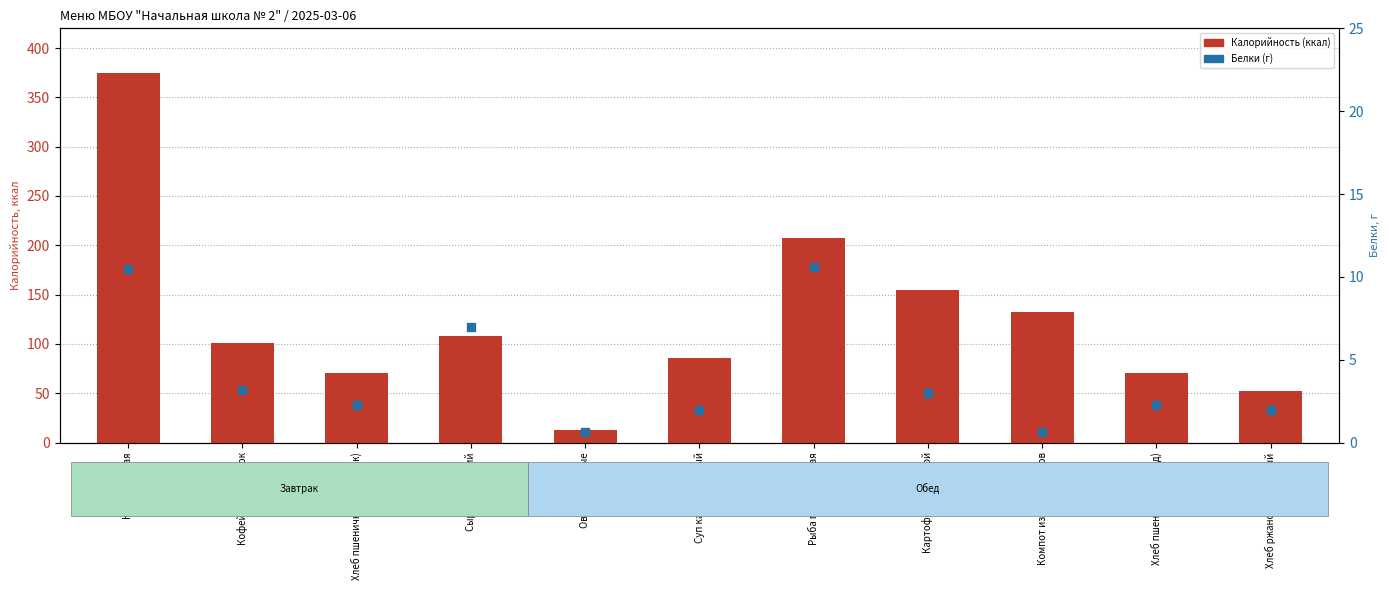

Is the value of Калорийность (ккал) at Хлеб пшеничный (обед) greater than the value of Белки (г) at Каша овсяная?

Yes